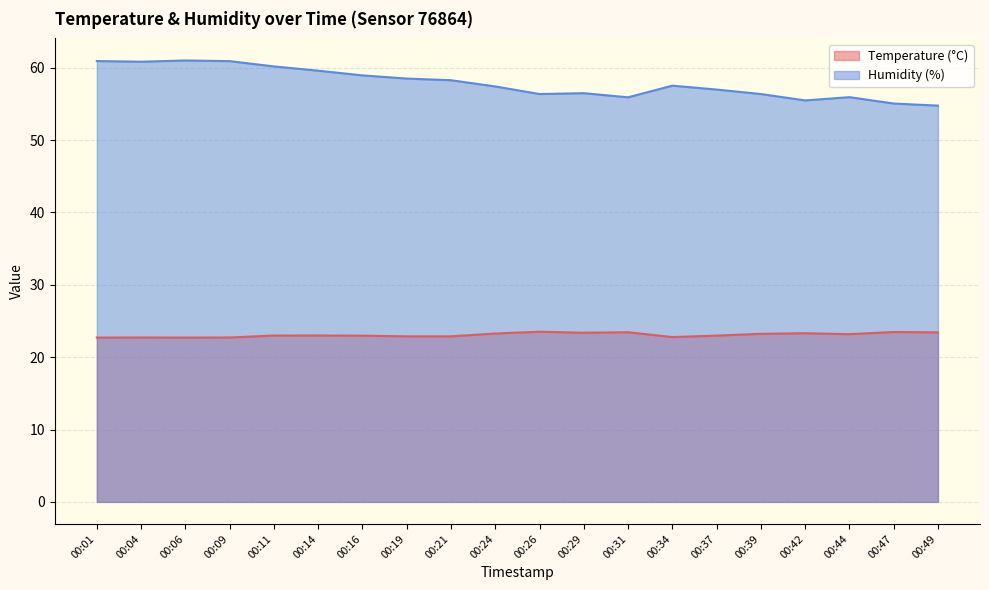

What is the greatest value displayed?

61.0